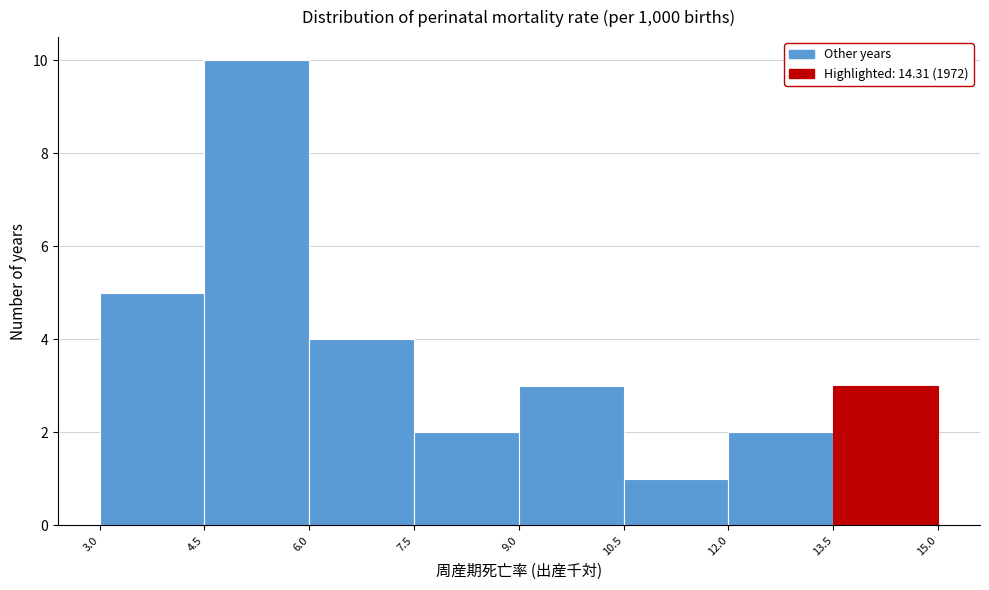

Which range on the x-axis has the tallest bar?

4.5 to 6.0